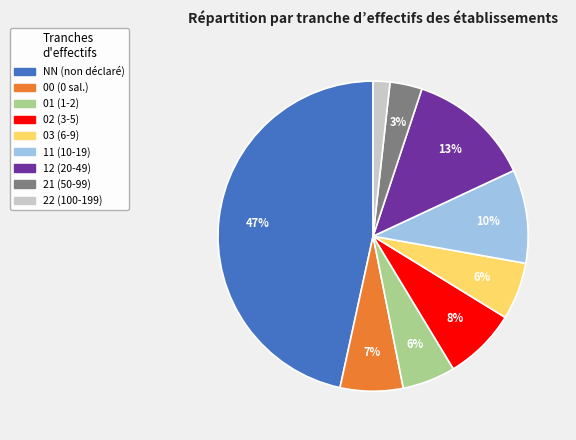

Does 21 account for over 50% of the chart?

No